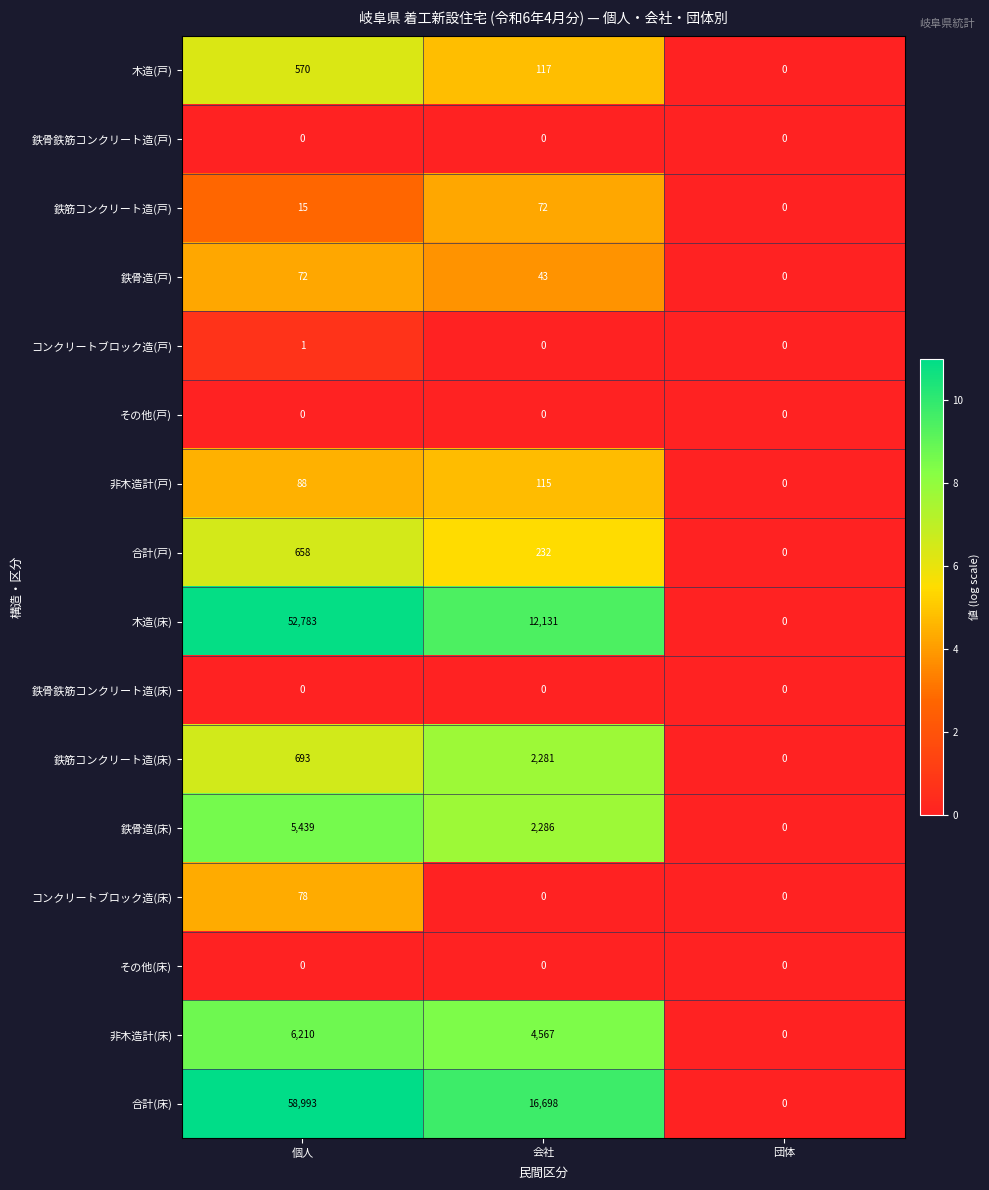

Which series has the largest range (max minus min)?

合計(床)